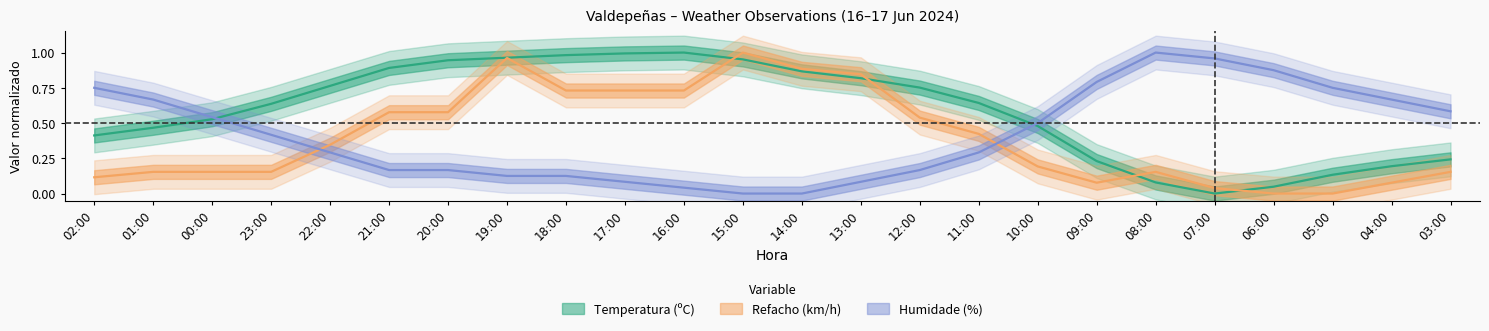

What position from the left is 10:00?

17